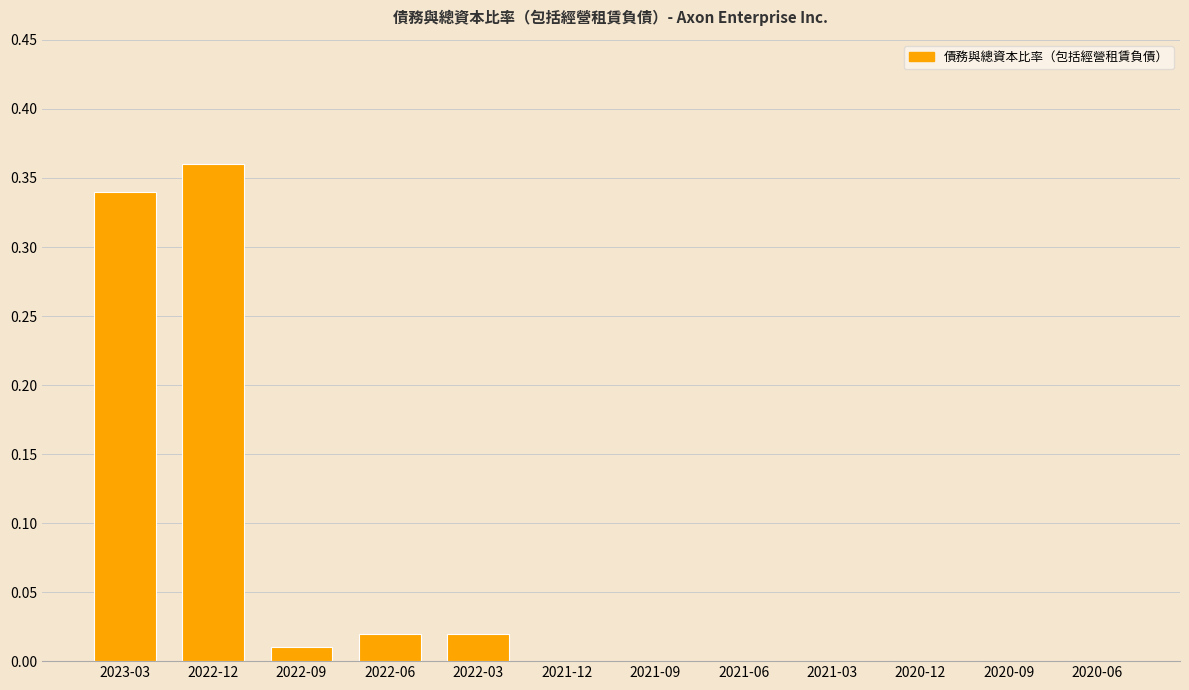

What is the sum of all values?

0.8